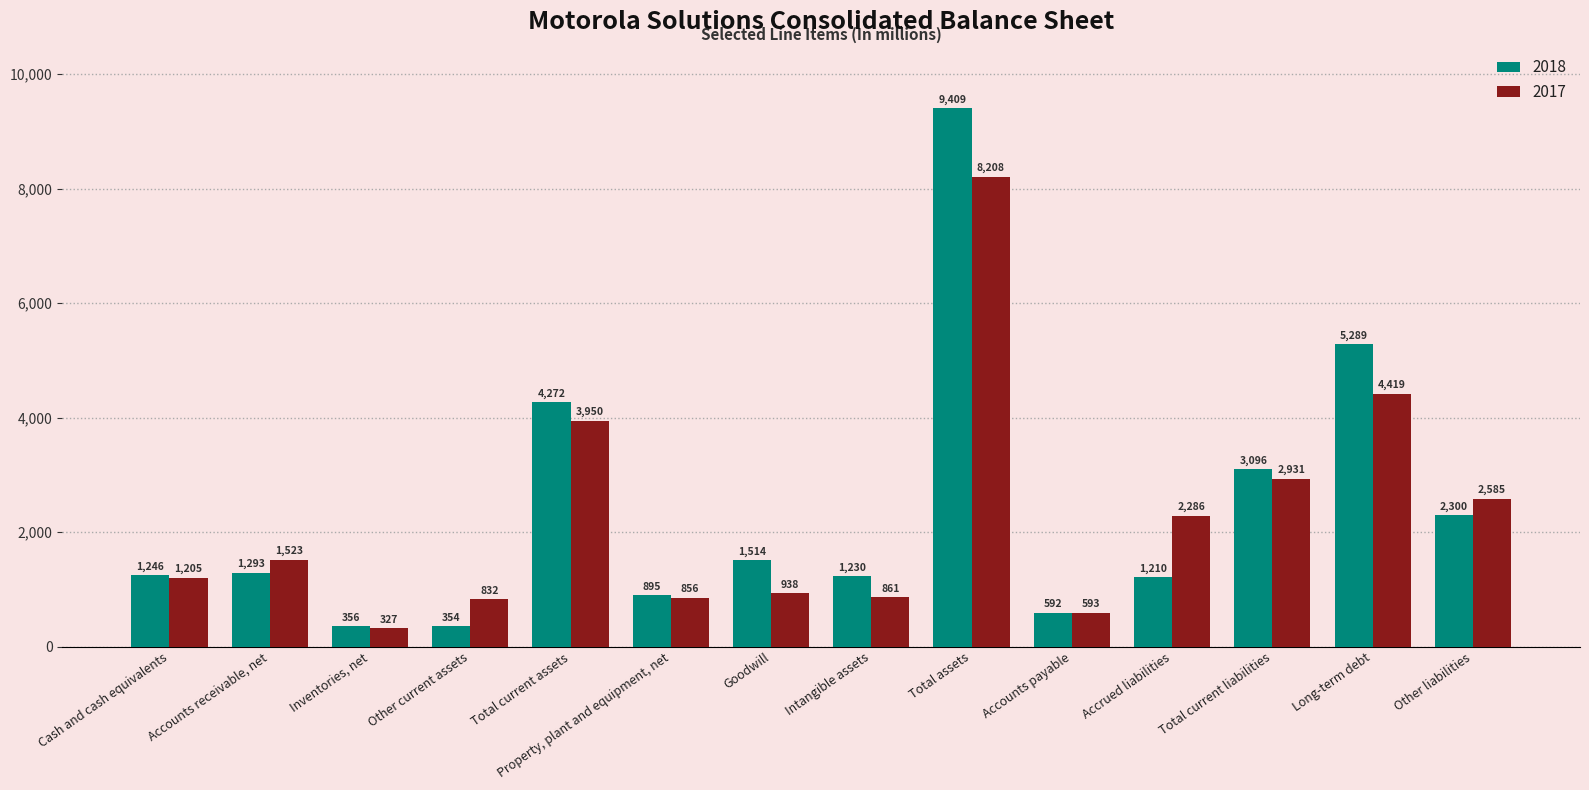

What is the greatest value displayed?

9409